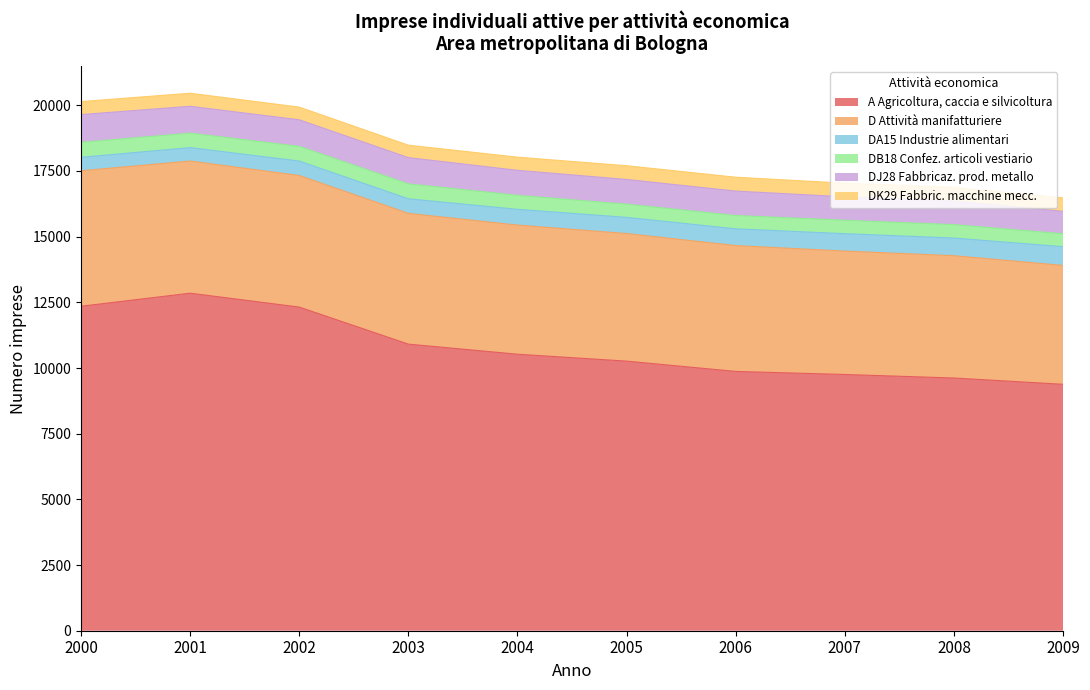

What are all the series names shown in the legend?

A Agricoltura, caccia e silvicoltura, D Attività manifatturiere, DA15 Industrie alimentari, DB18 Confez. articoli vestiario, DJ28 Fabbricaz. prod. metallo, DK29 Fabbric. macchine mecc.